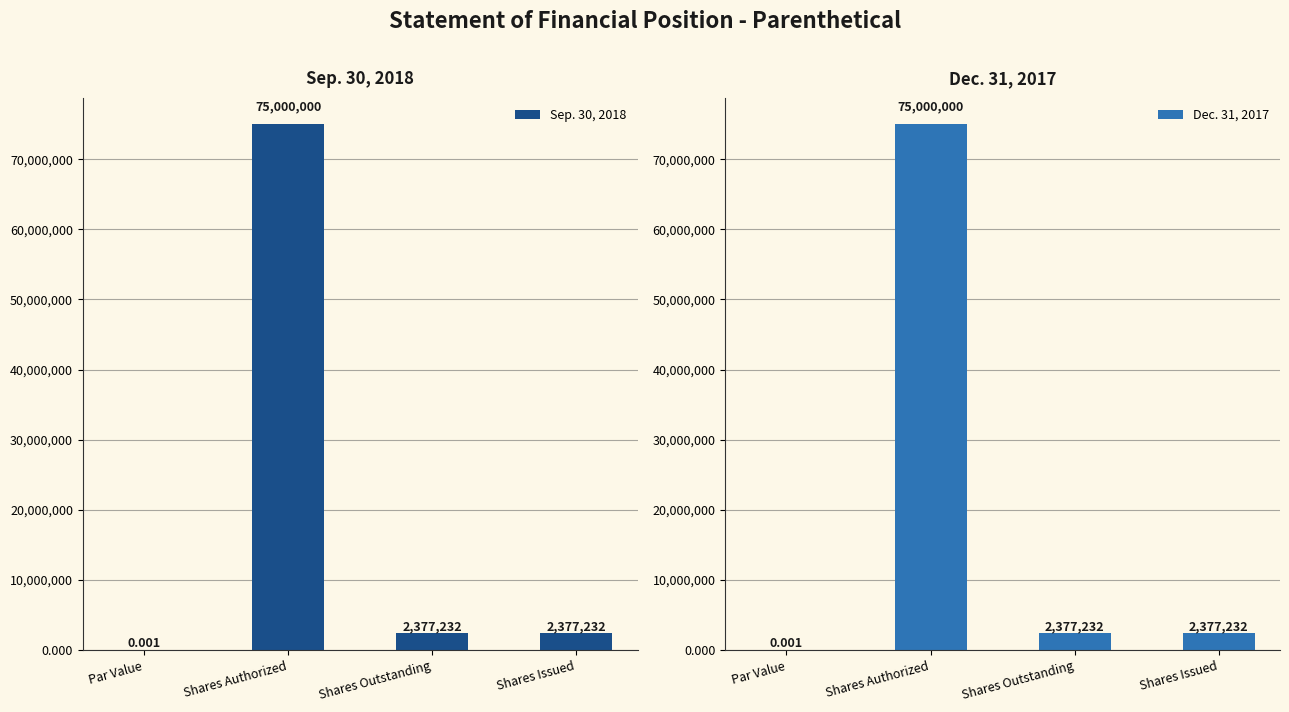

At which label does Sep. 30, 2018 reach its peak?

Shares Authorized